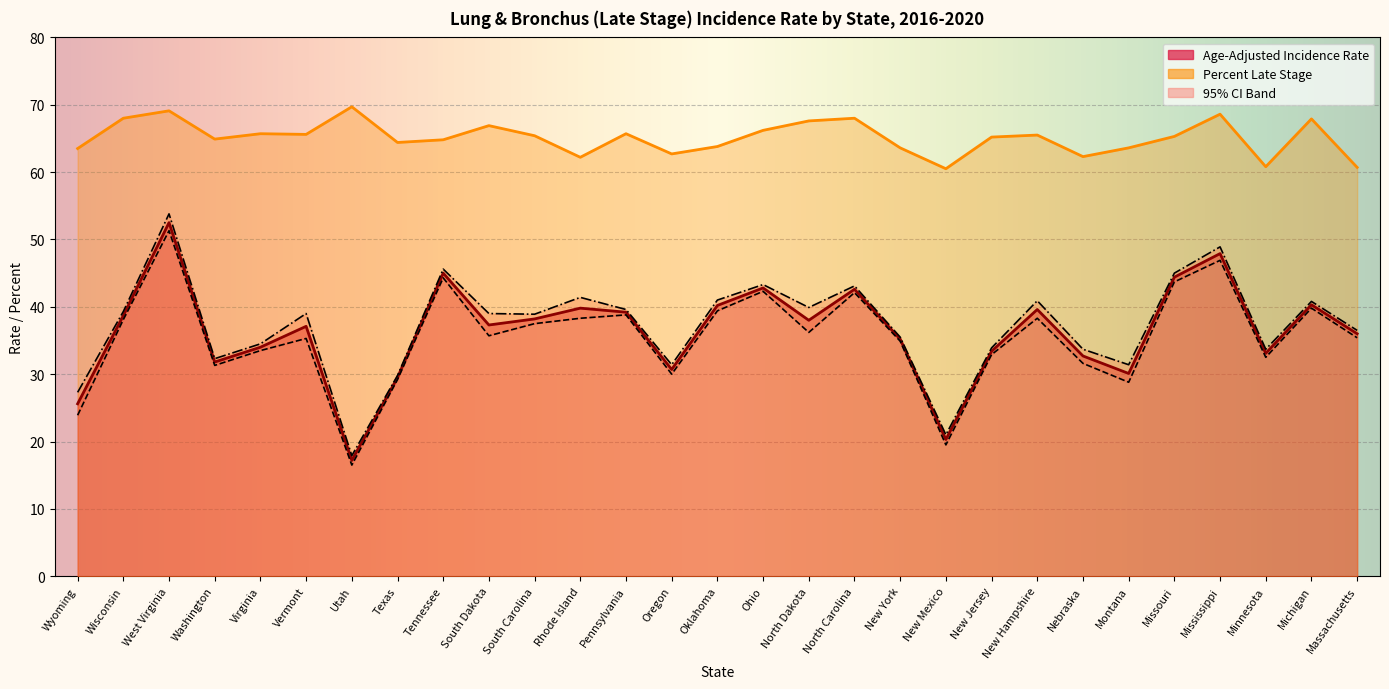

The Upper 95% CI series shows 39.6 at Pennsylvania. True or false?

True